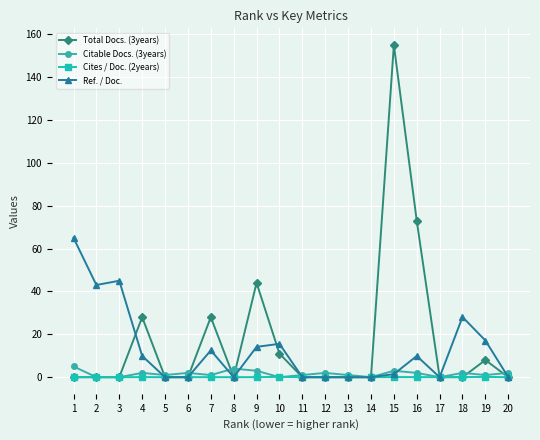

At which label does Ref. / Doc. first exceed 9?

1